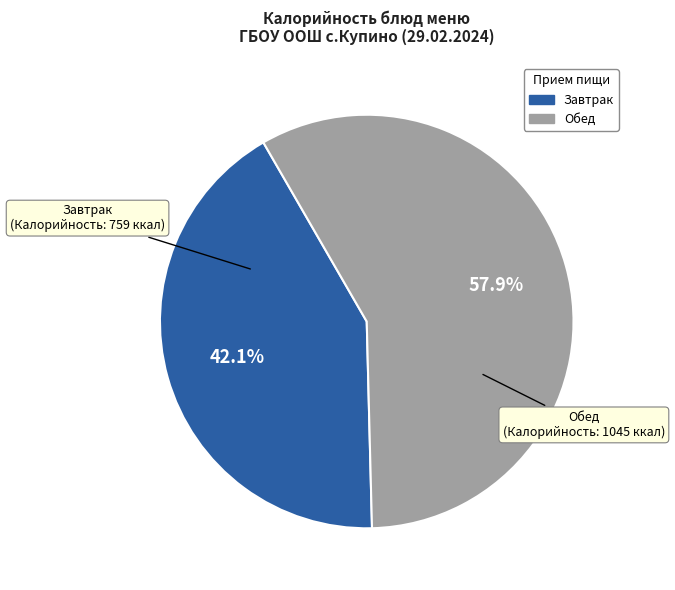

Count the number of slices in the pie.

2